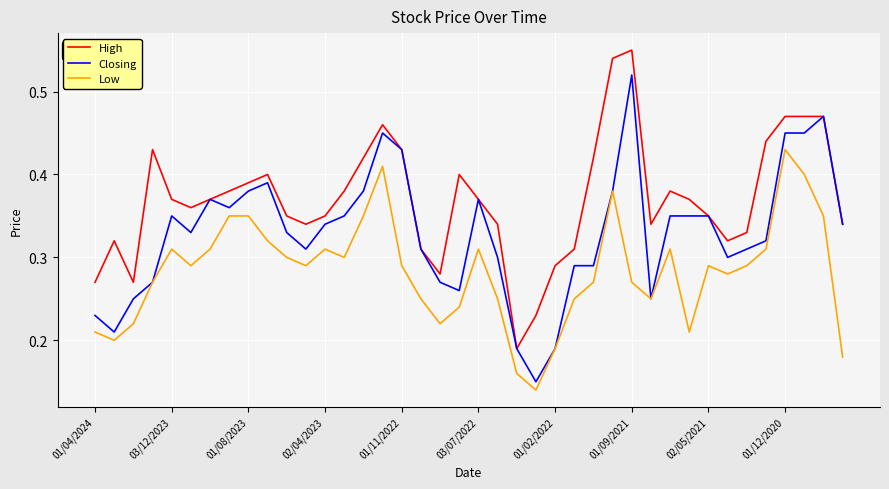

True or false: High and Low cross at least once.

False